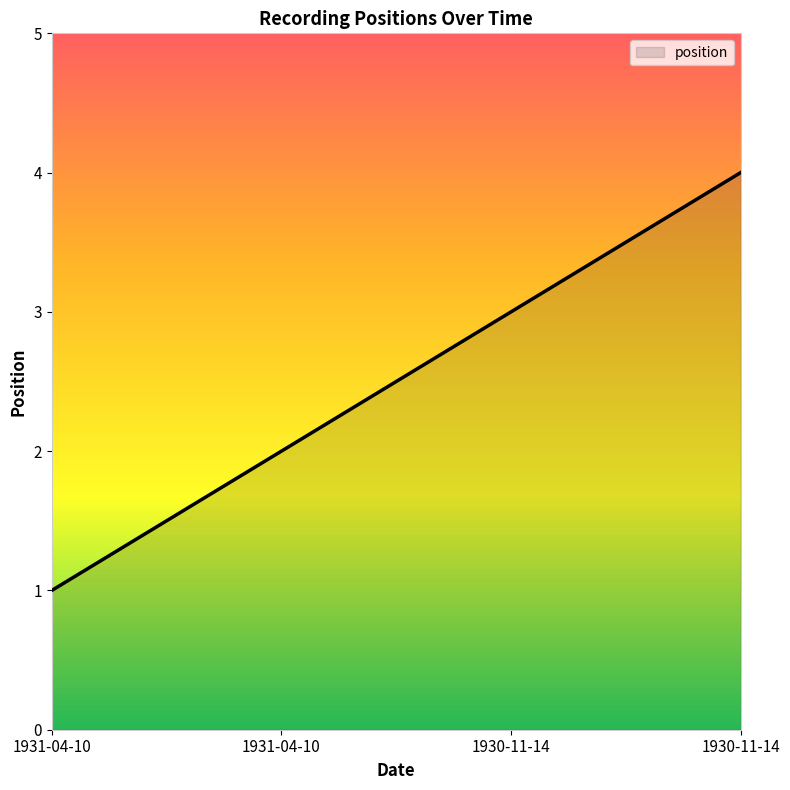

List the labels in order of value, smallest first.

1931-04-10, 1931-04-10, 1930-11-14, 1930-11-14